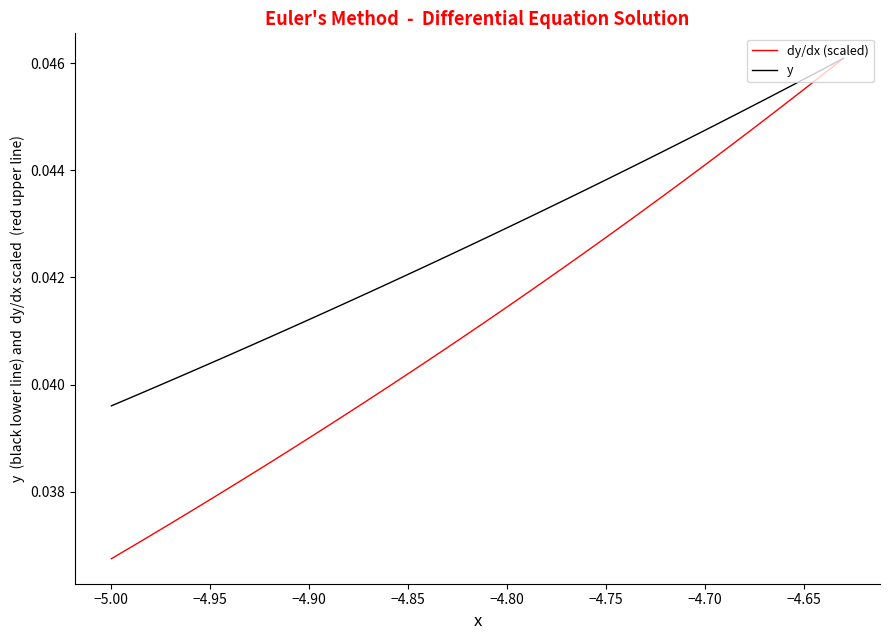

Rank the series by their average value, from lowest to highest.

dy/dx (scaled), y